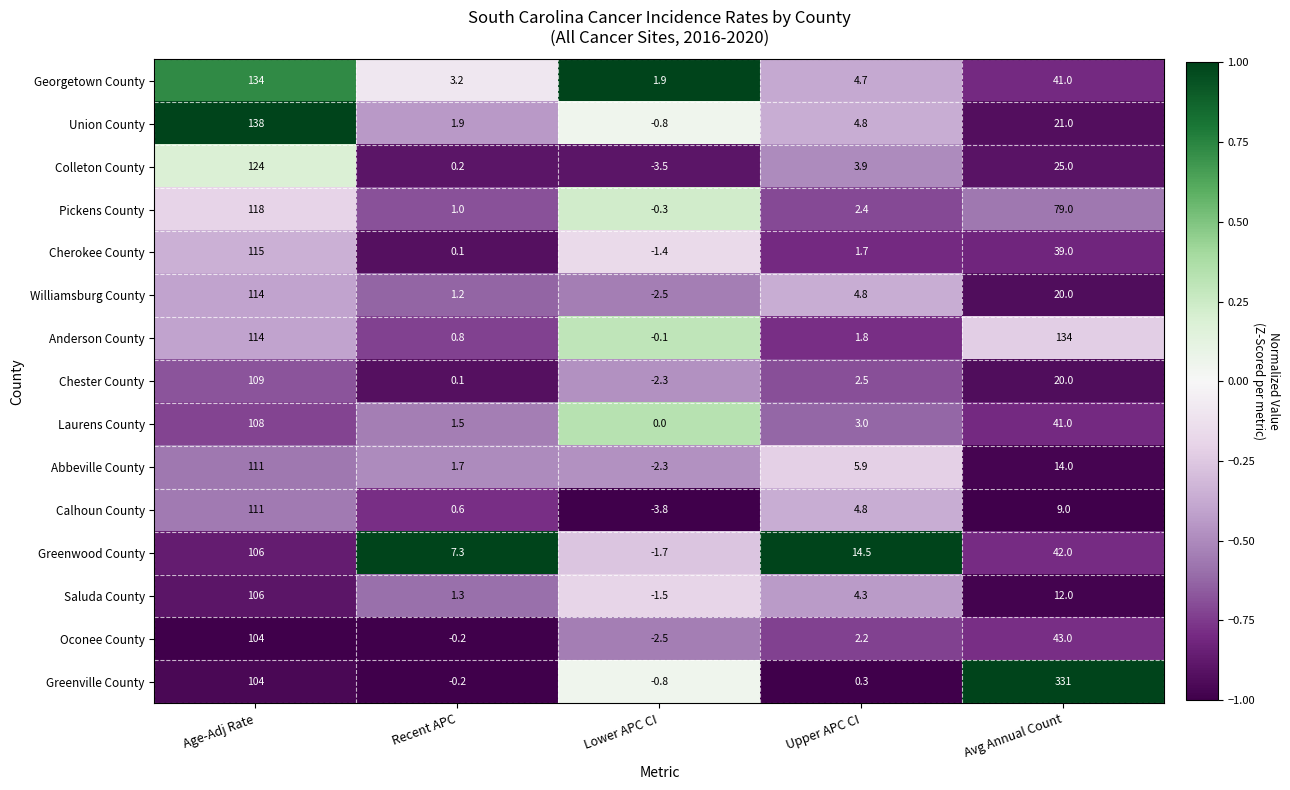

What is the difference between the maximum and second lowest values in the Laurens County series?

106.5